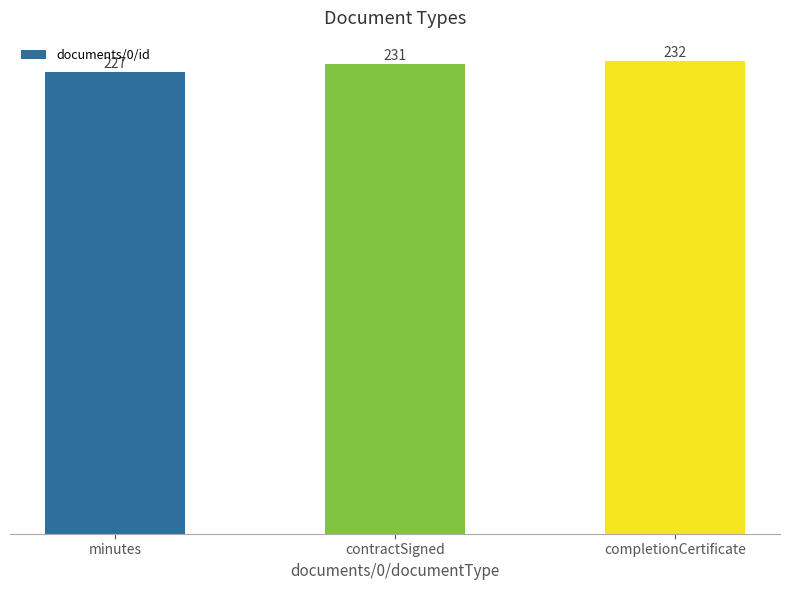

At which category does the chart reach its peak across all series?

completionCertificate